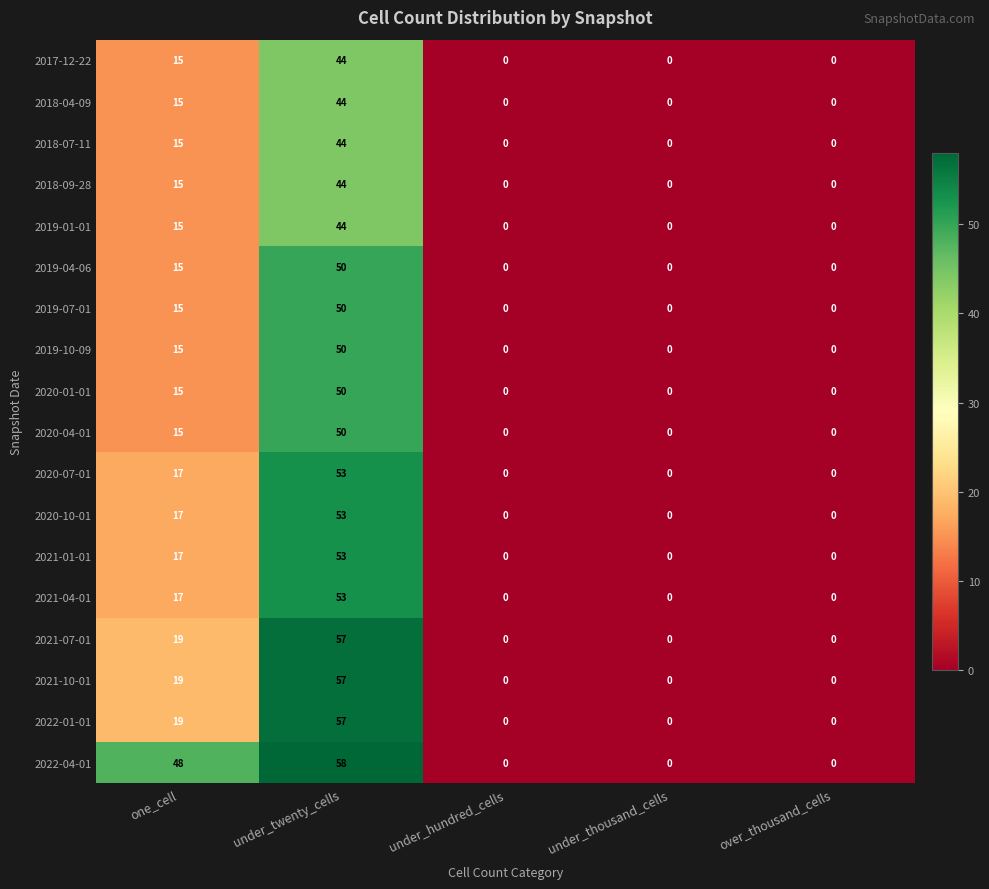

Which category has the highest value in the 2018-04-09 series?

under_twenty_cells